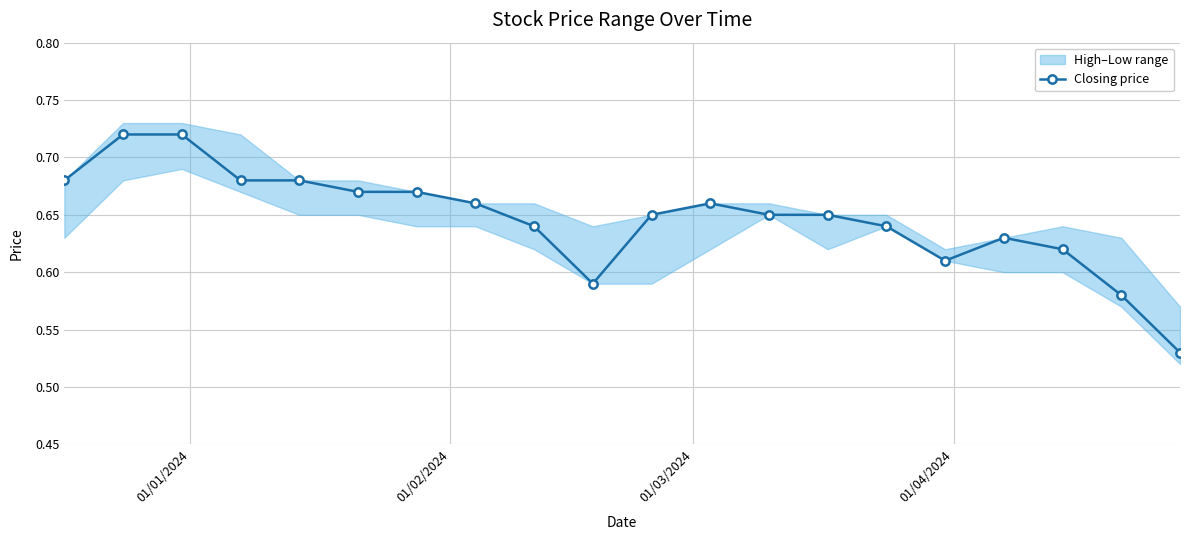

Count the Closing price values in the range 0 to 1.

20